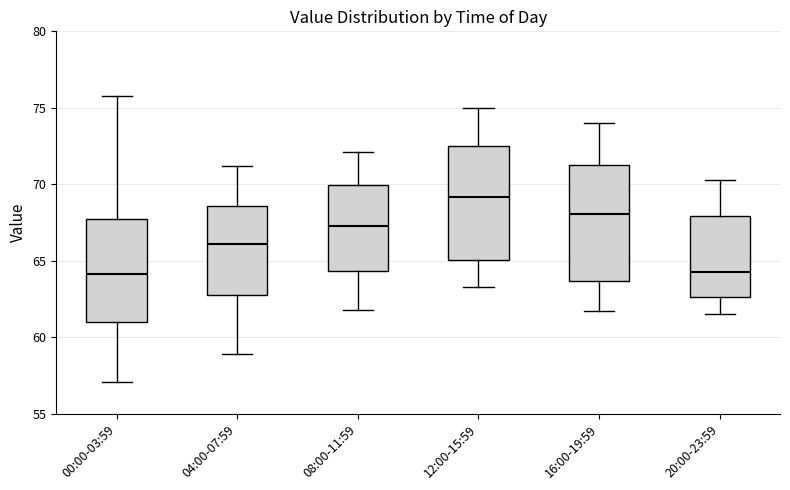

Reading left to right, transcribe this box plot: for each box, give where its median line is, the range the box spans, and where its two whiskers end, as read against the y-axis. The values are not printed on the chart, so give them approximately, as read against the axis.

00:00-03:59: median 64.0, box 61.0 to 67.5, whiskers 57.0 to 76.0
04:00-07:59: median 66.0, box 63.0 to 68.5, whiskers 59.0 to 71.0
08:00-11:59: median 67.5, box 64.5 to 70.0, whiskers 62.0 to 72.0
12:00-15:59: median 69.0, box 65.0 to 72.5, whiskers 63.5 to 75.0
16:00-19:59: median 68.0, box 63.5 to 71.5, whiskers 61.5 to 74.0
20:00-23:59: median 64.5, box 62.5 to 68.0, whiskers 61.5 to 70.5